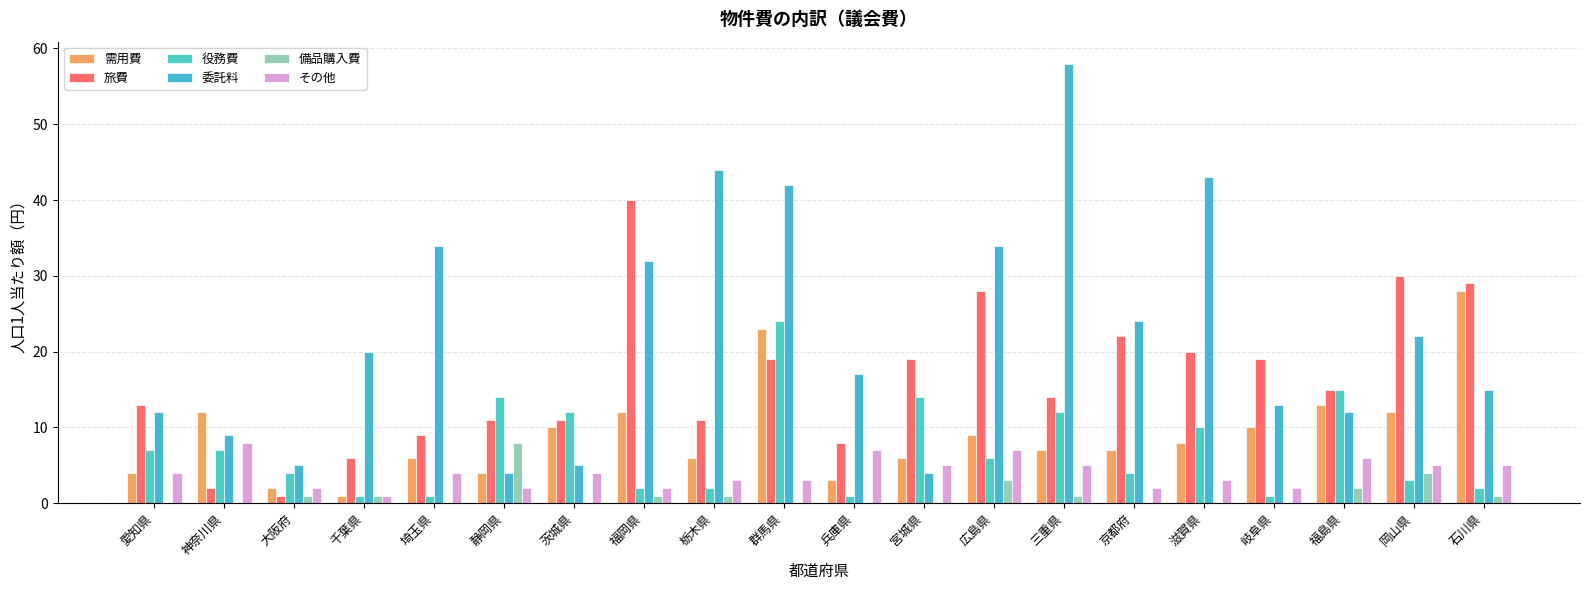

What is the average value of the その他 series?

4